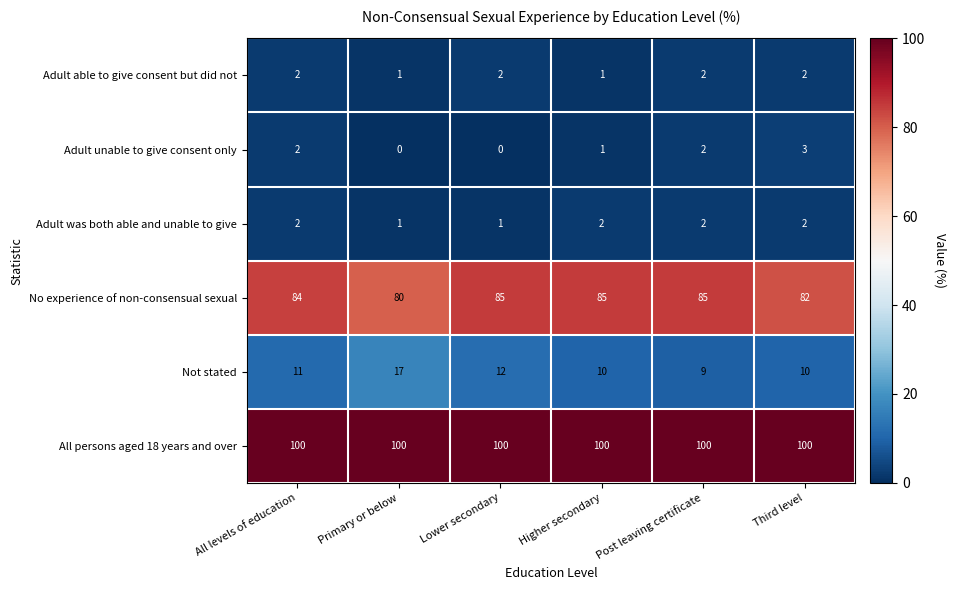

What is the difference between the highest and lowest values at Post leaving certificate?

98